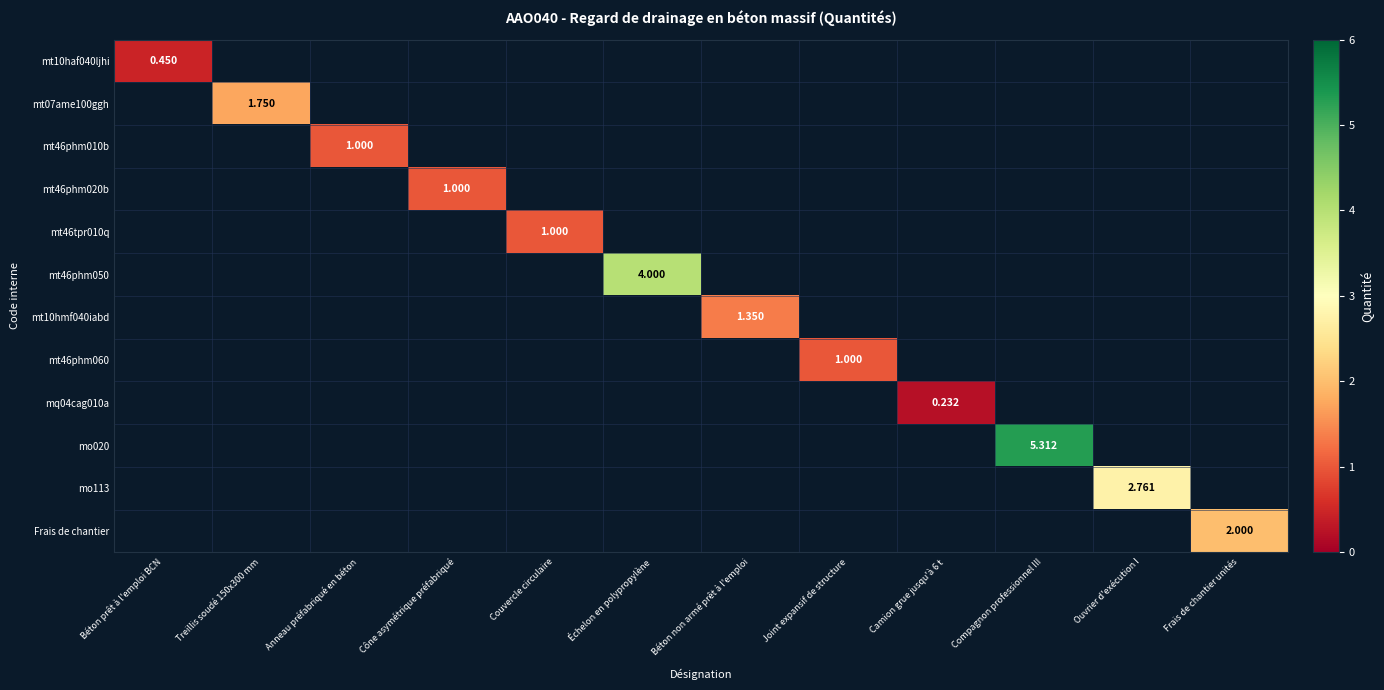

What is the smallest value displayed?

0.2